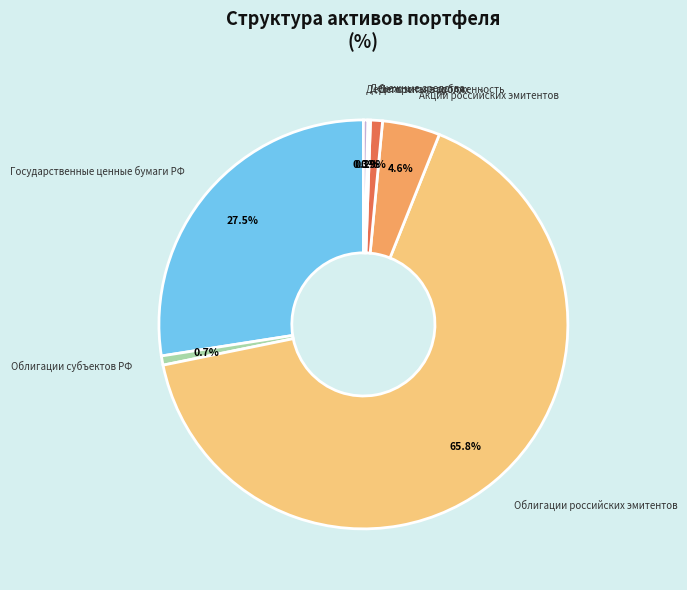

The Облигации российских эмитентов slice represents 60% of the pie. True or false?

False